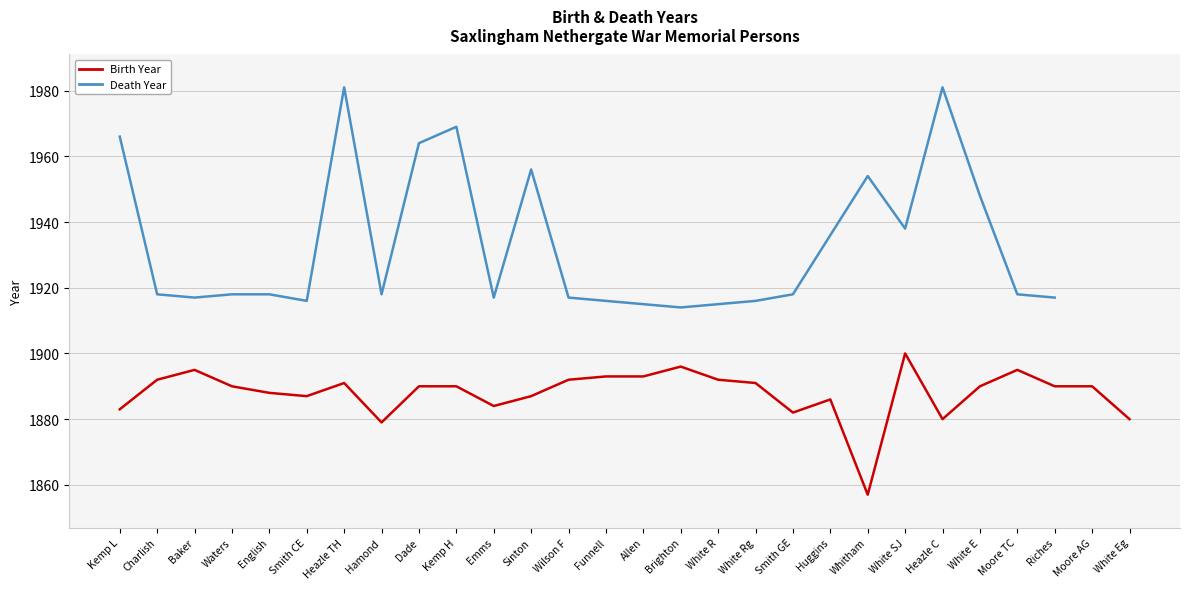

List the labels in order of value, smallest first.

Whitham, Hamond, Heazle C, White Eg, Smith GE, Kemp L, Emms, Huggins, Smith CE, Sinton, English, Waters, Dade, Kemp H, White E, Riches, Moore AG, Heazle TH, White Rg, Charlish, Wilson F, White R, Funnell, Allen, Baker, Moore TC, Brighton, White SJ